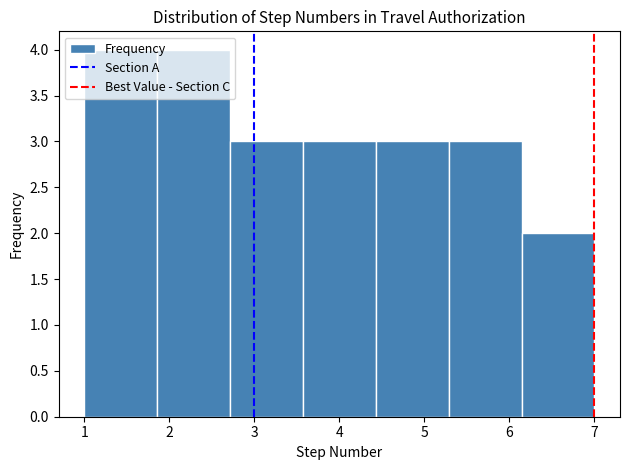

Reading left to right, transcribe this chart: for each bar, give the range it covers on the x-axis and its height. Neither the bar edges nor the heights are printed on the chart, so give them approximately, as read against the axes.

1.0 to 1.9: 4
1.9 to 2.7: 4
2.7 to 3.6: 3
3.6 to 4.4: 3
4.4 to 5.3: 3
5.3 to 6.1: 3
6.1 to 7.0: 2